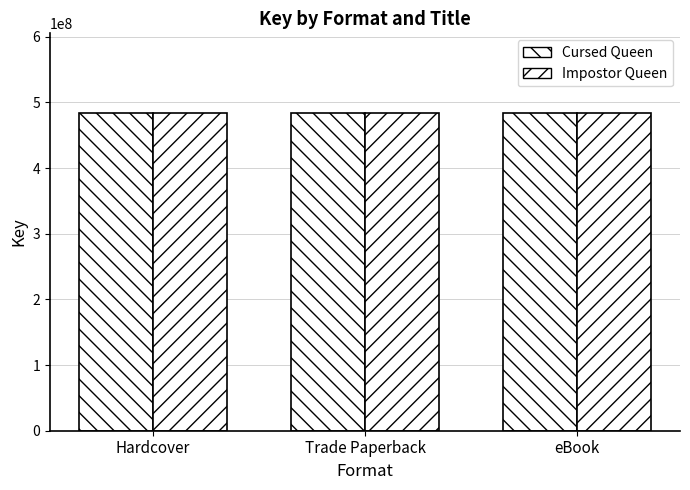

True or false: Cursed Queen has a value of 779164061 at Trade Paperback.

False